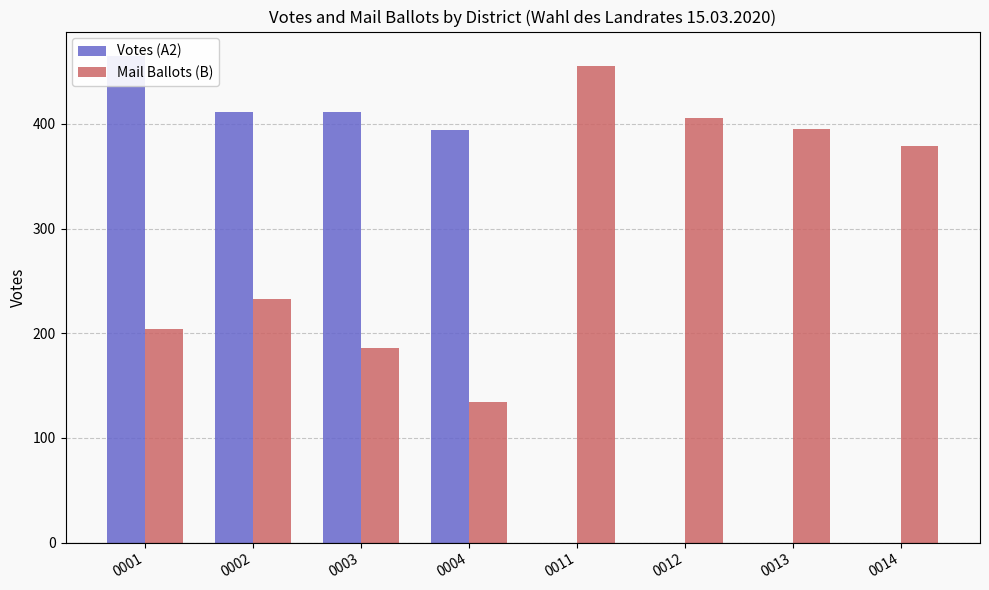

Where does the Mail Ballots (B) series first go above 379?

0011